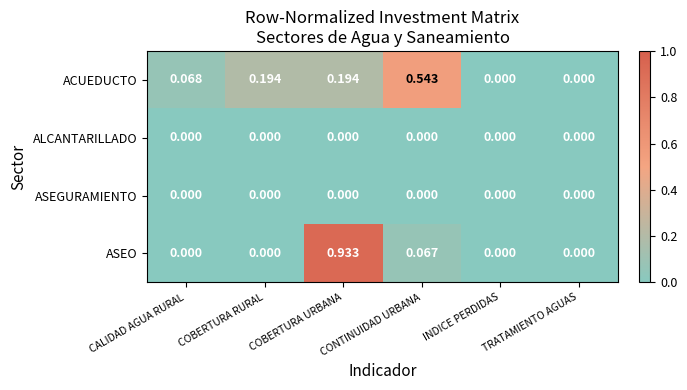

Which series changed the most between COBERTURA URBANA and TRATAMIENTO AGUAS?

ASEO